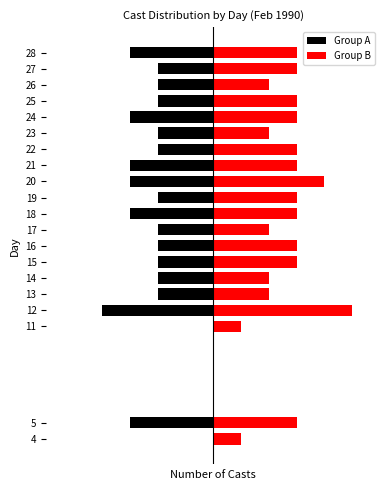

What are all the series names shown in the legend?

Group A, Group B